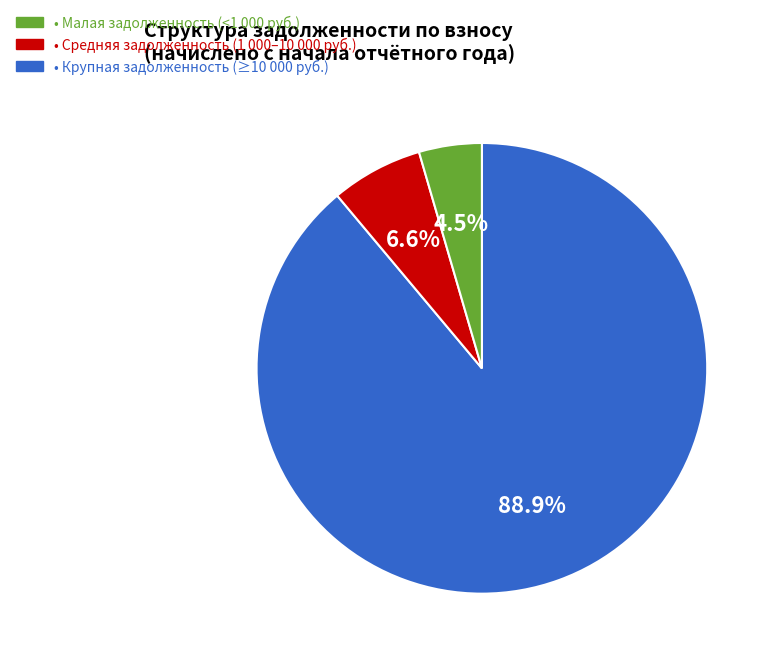

Is there a majority slice in this chart?

Yes